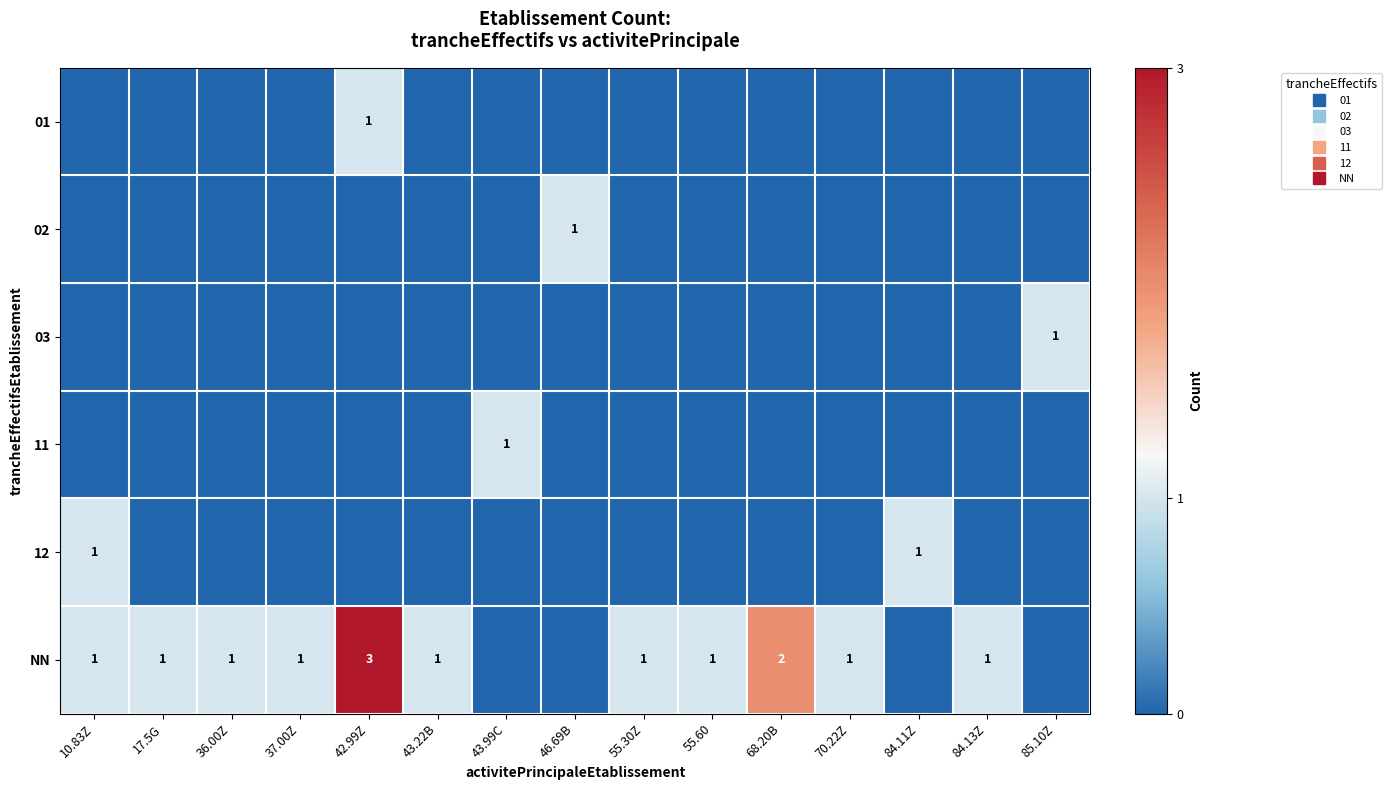

Which has a higher value, 84.13Z or 43.99C?

84.13Z